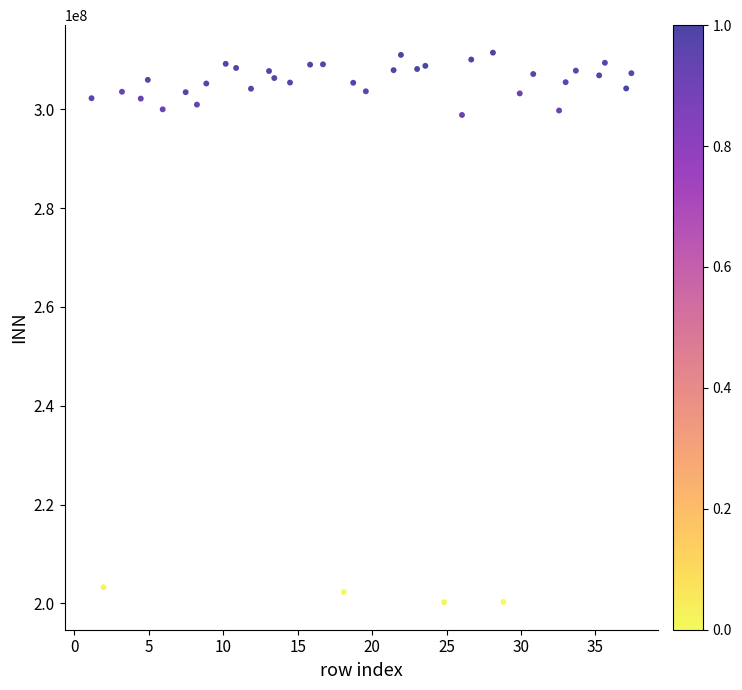

What is the range of X values (max minus min)?

36.3